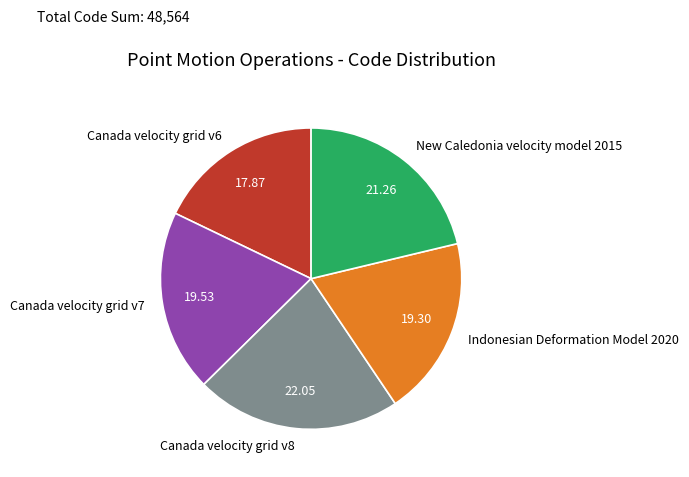

Is Canada velocity grid v8 the majority of the pie?

No